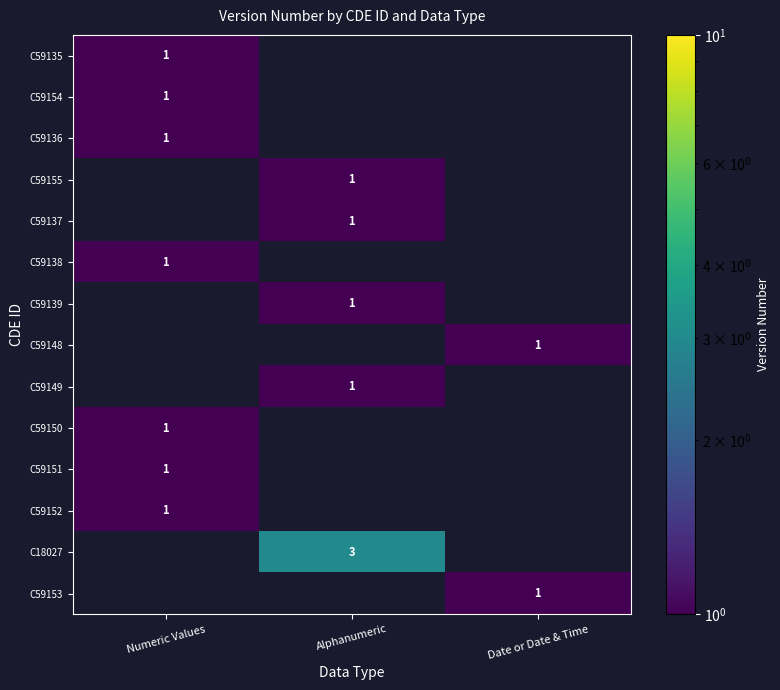

True or false: C59155 has a value of 2 at Alphanumeric.

False